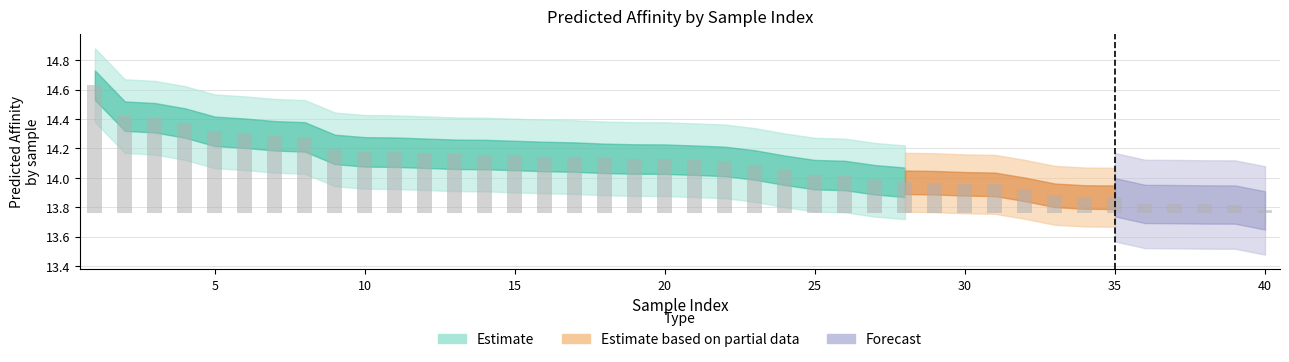

List the labels in order of value, largest first.

1, 2, 3, 4, 5, 6, 7, 8, 9, 10, 11, 12, 13, 14, 15, 16, 17, 18, 19, 20, 21, 22, 23, 24, 25, 26, 27, 28, 29, 30, 31, 32, 33, 34, 35, 36, 37, 38, 39, 40